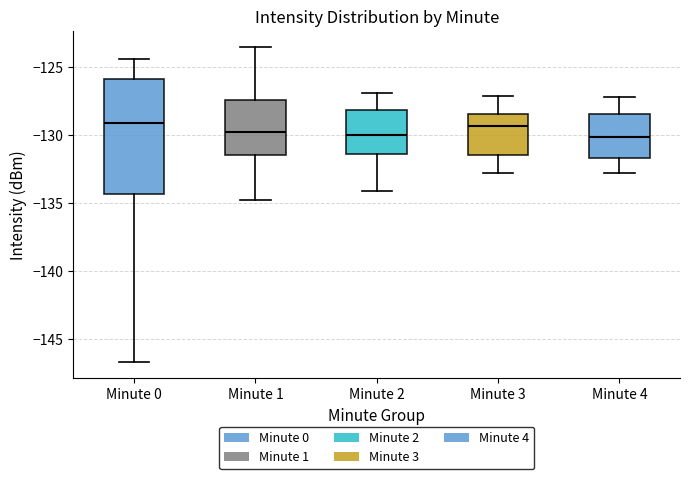

Reading left to right, read every box against the y-axis: the position of its median line, the range the box covers, and the ends of its whiskers. The values are not printed on the chart, so give them approximately, as read against the axis.

Minute 0: median -129.0, box -134.5 to -126.0, whiskers -146.5 to -124.5
Minute 1: median -130.0, box -131.5 to -127.5, whiskers -135.0 to -123.5
Minute 2: median -130.0, box -131.5 to -128.0, whiskers -134.0 to -127.0
Minute 3: median -129.5, box -131.5 to -128.5, whiskers -133.0 to -127.0
Minute 4: median -130.0, box -131.5 to -128.5, whiskers -133.0 to -127.0